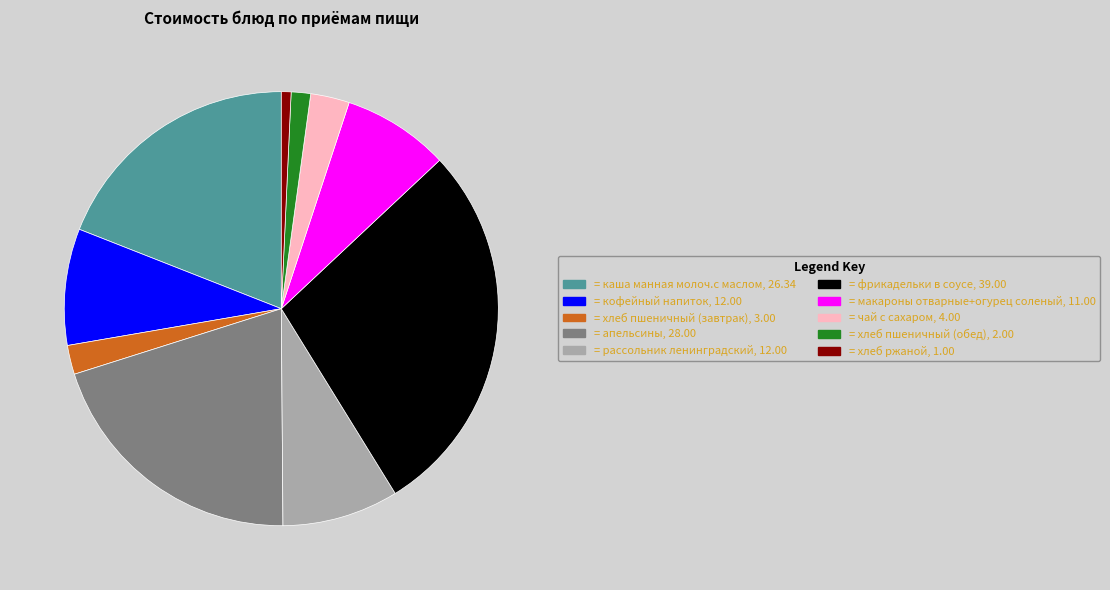

Do = хлеб ржаной, 1.00 and = чай с сахаром, 4.00 together represent more than half of the pie?

No